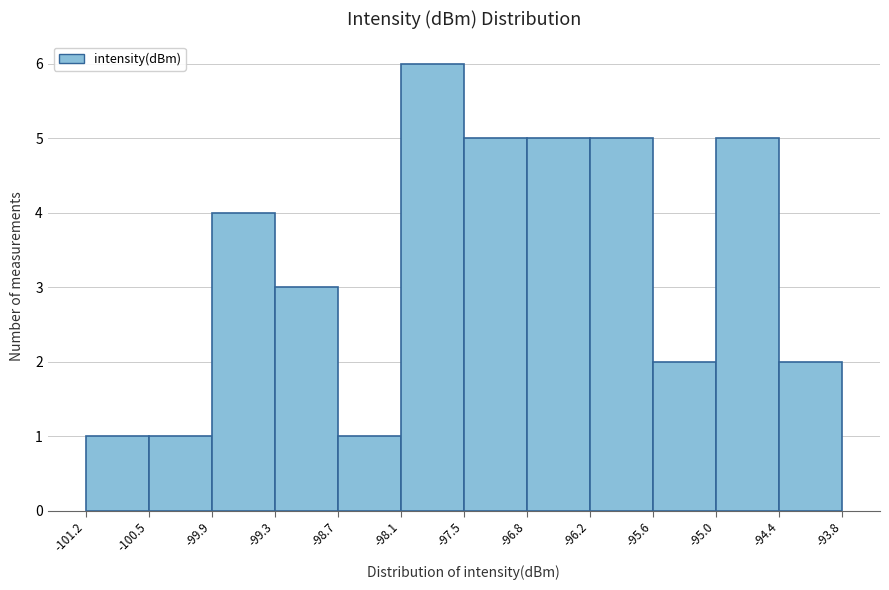

Reading left to right, transcribe this chart: for each bar, give the range it covers on the x-axis and its height. The values are not printed on the chart, so give them approximately, as read against the axis.

-101.2 to -100.5: 1
-100.5 to -99.9: 1
-99.9 to -99.3: 4
-99.3 to -98.7: 3
-98.7 to -98.1: 1
-98.1 to -97.5: 6
-97.5 to -96.8: 5
-96.8 to -96.2: 5
-96.2 to -95.6: 5
-95.6 to -95.0: 2
-95.0 to -94.4: 5
-94.4 to -93.8: 2